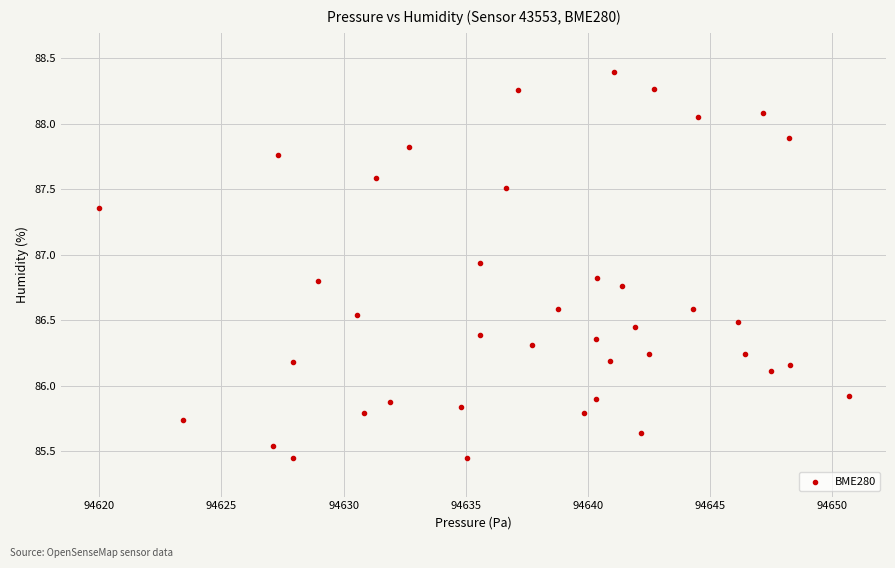

What is the range of X values (max minus min)?

30.7